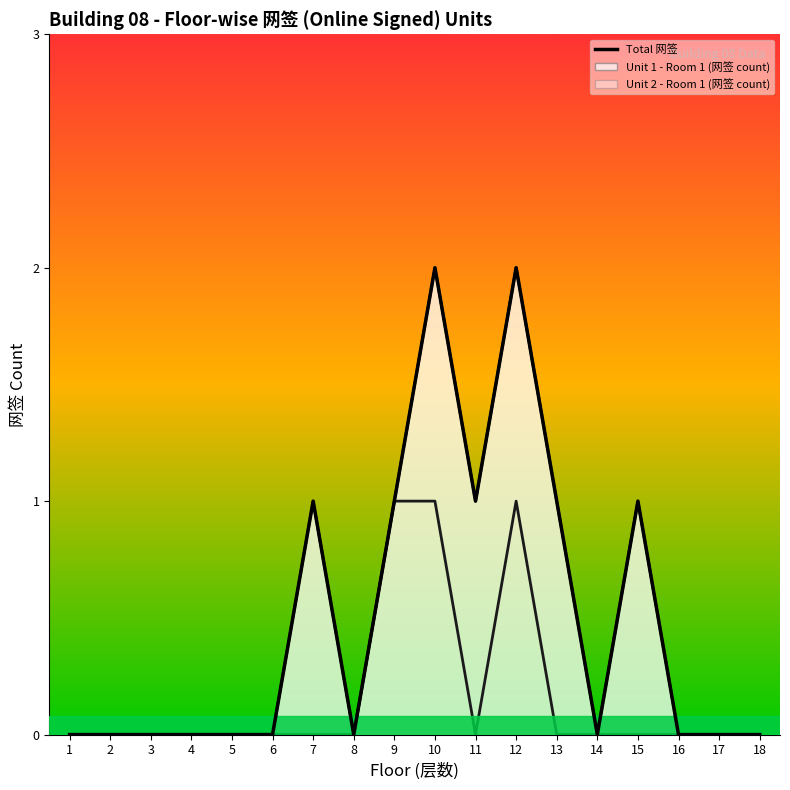

Which series changed the most between 7 and 12?

Unit 1 - Room 1 (网签 count) (line)